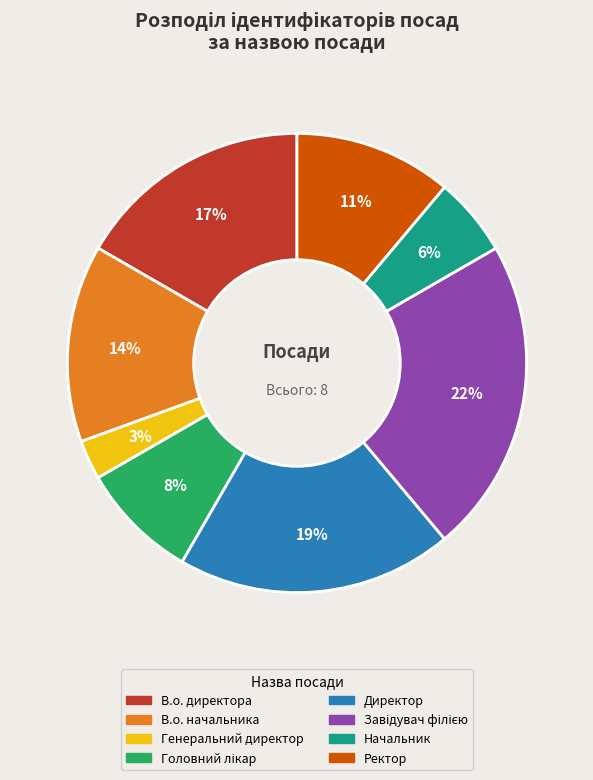

How many segments does this pie chart have?

8